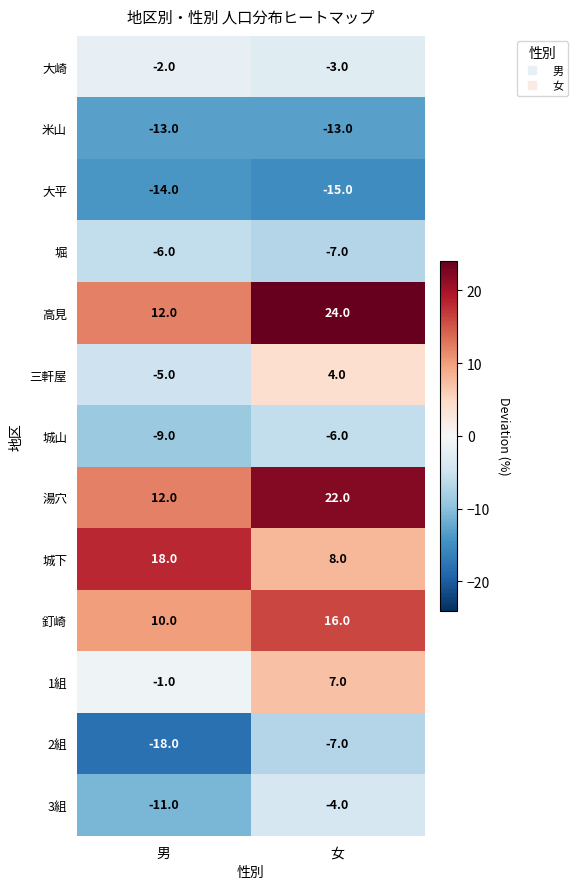

Rank the categories by 大平 value from lowest to highest.

女, 男